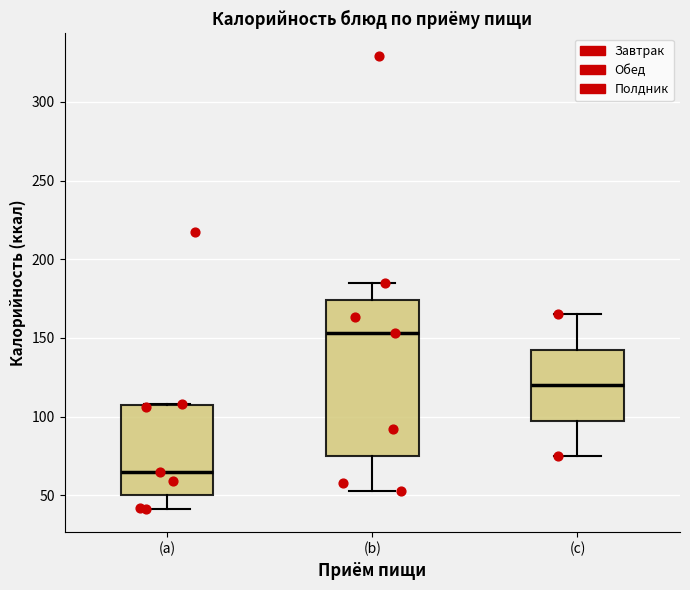

Reading left to right, read every box against the y-axis: the position of its median line, the range the box covers, and the ends of its whiskers. The values are not printed on the chart, so give them approximately, as read against the axis.

(a): median 65, box 50 to 105, whiskers 40 to 110
(b): median 155, box 75 to 175, whiskers 55 to 185
(c): median 120, box 100 to 145, whiskers 75 to 165